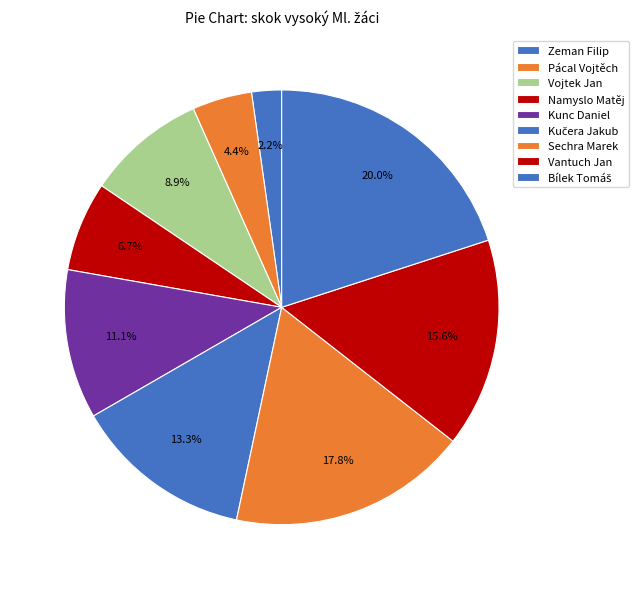

Count the number of slices in the pie.

9